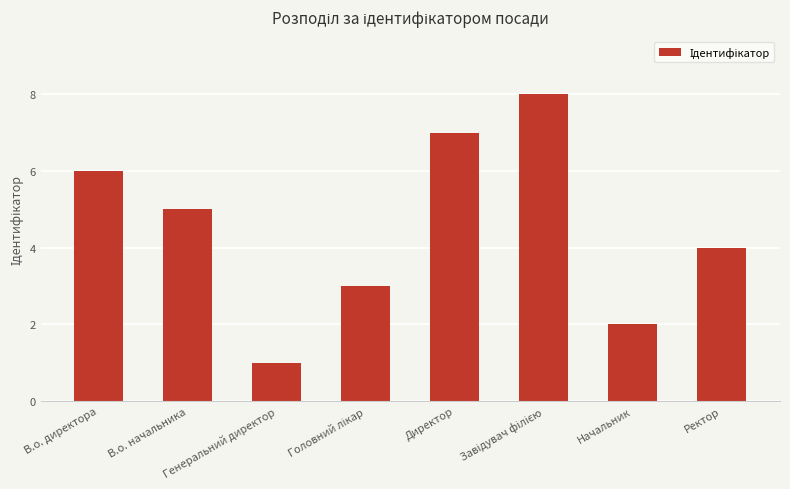

What is the smallest value displayed?

1